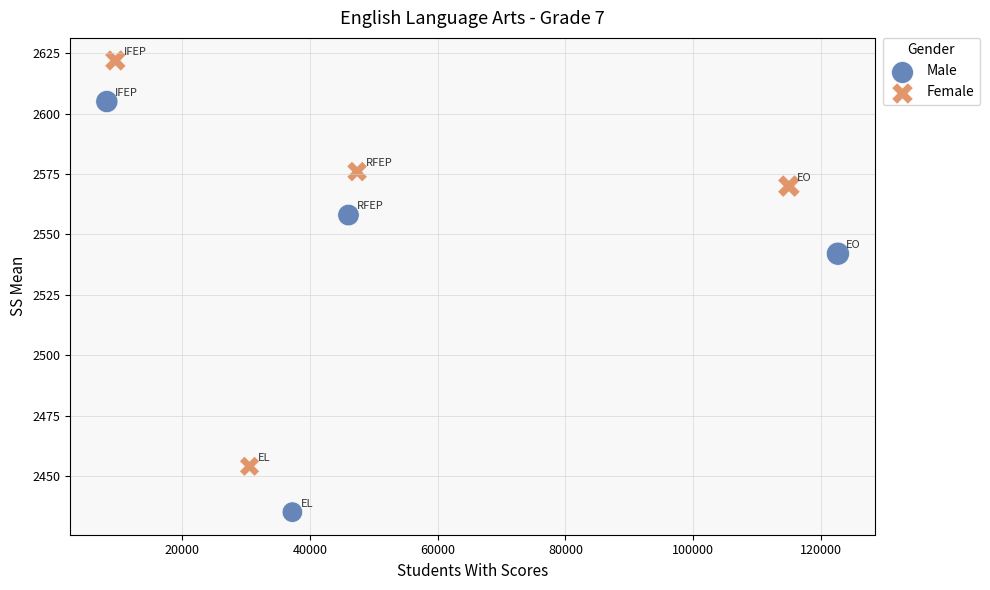

Which series reaches the maximum Y coordinate?

Female